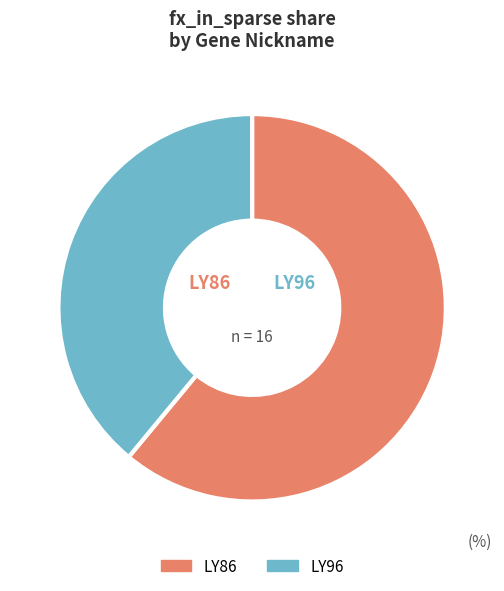

Is there a majority slice in this chart?

Yes